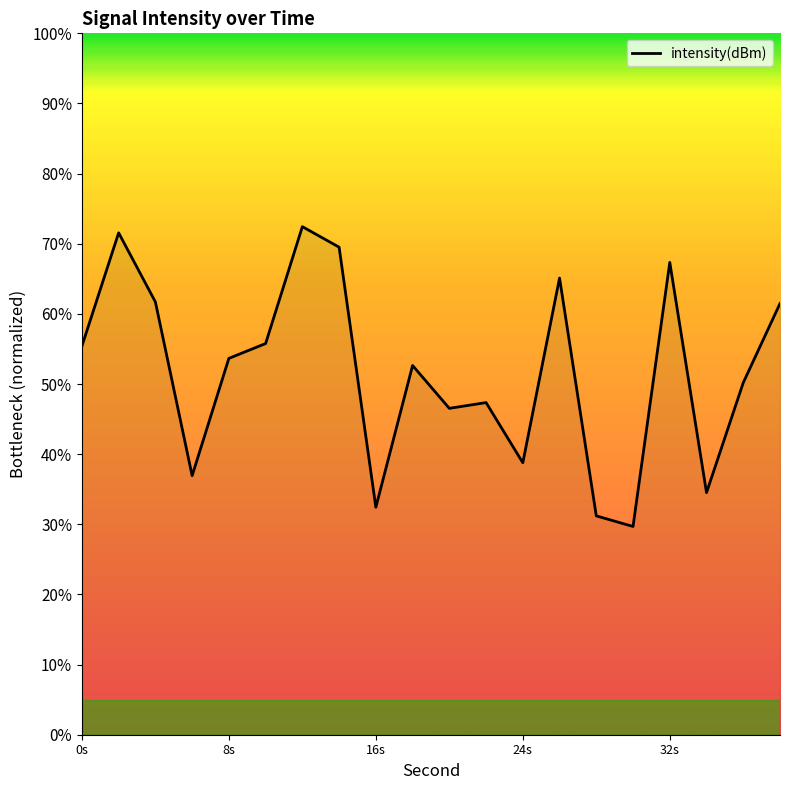

What is the smallest value displayed?

29.7